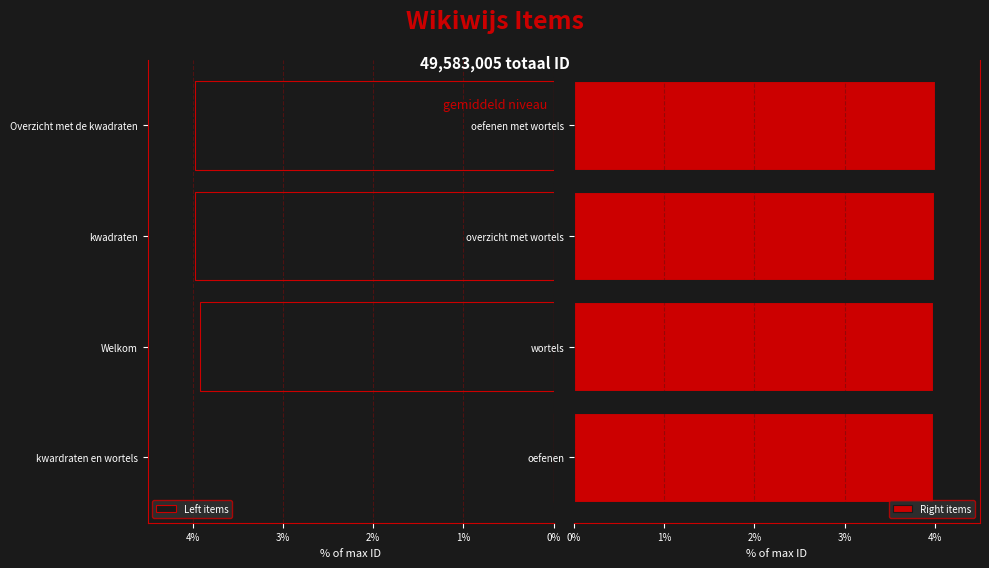

Reading left to right, extract all data points from this chart.

Left items: 0%=0.0	1%=3.9	2%=4.0	3%=4.0
Right items: 0%=4.0	1%=4.0	2%=4.0	3%=4.0